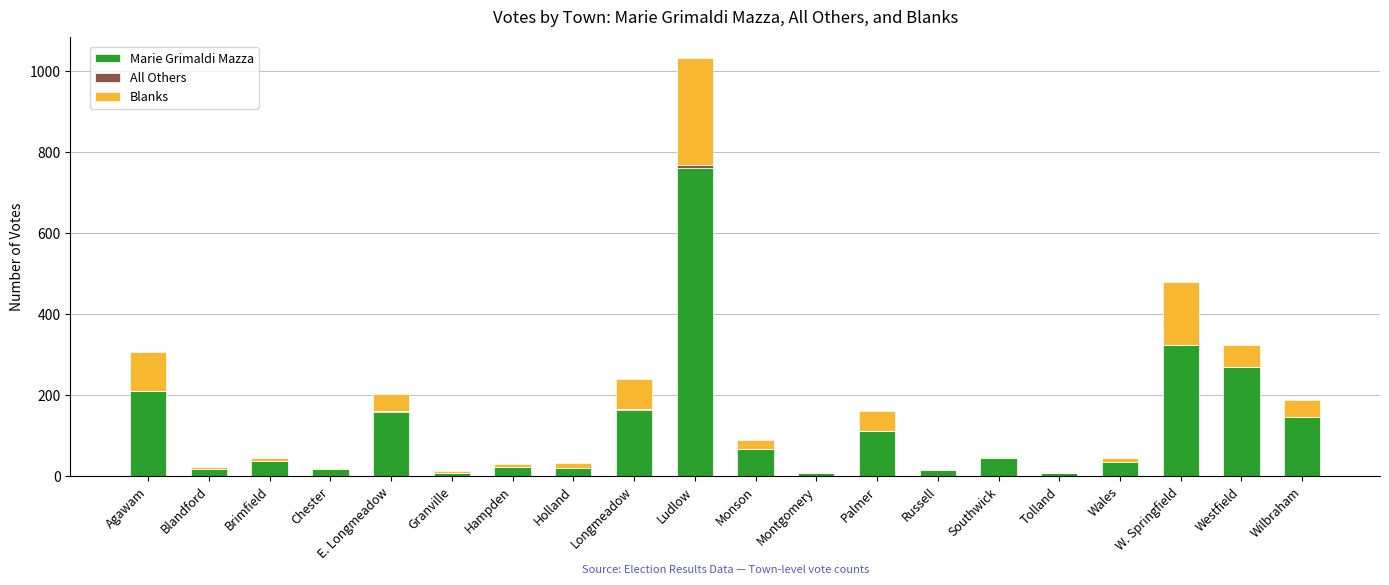

Does the chart contain stacked bars?

Yes